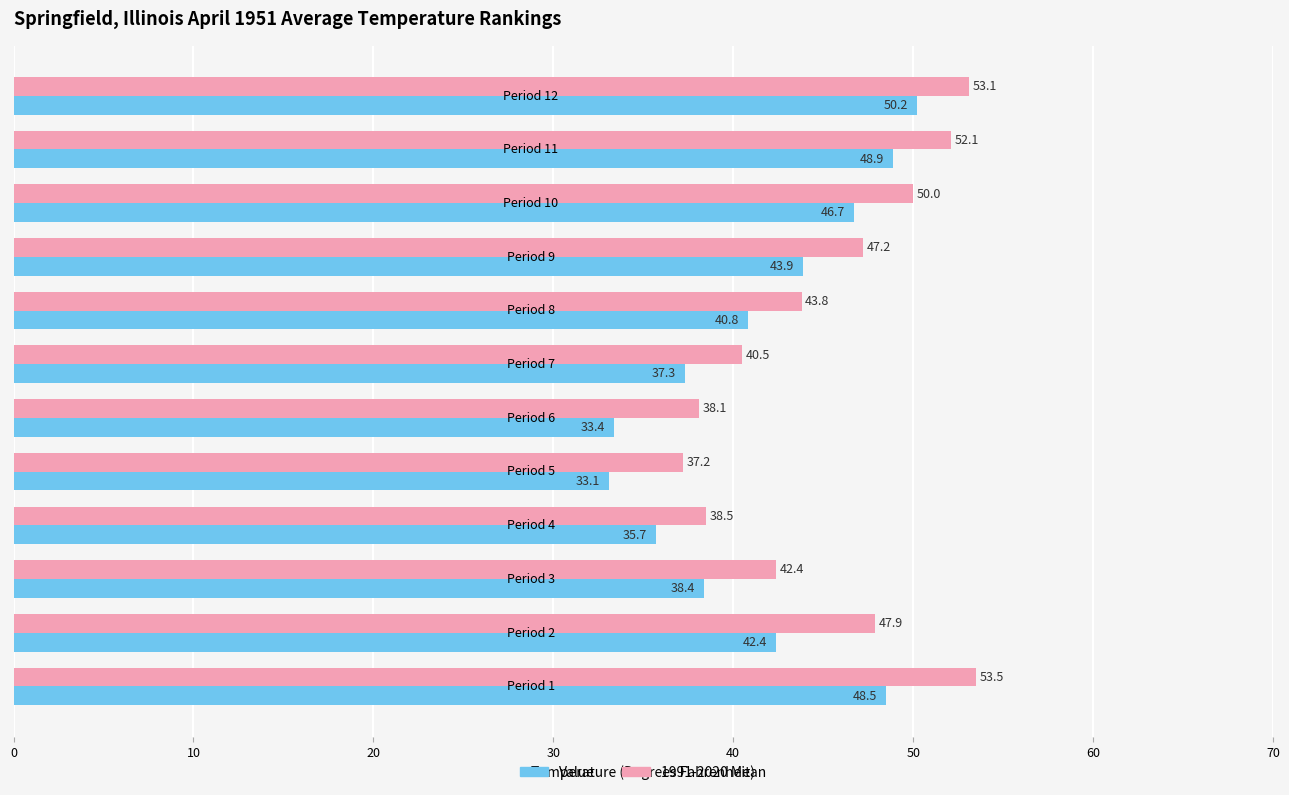

List the series in order of their overall mean, highest first.

1991-2020 Mean, Value